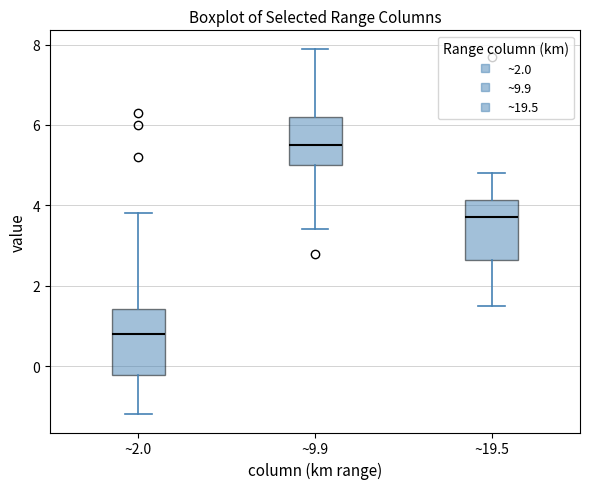

Reading left to right, read every box against the y-axis: the position of its median line, the range the box covers, and the ends of its whiskers. The values are not printed on the chart, so give them approximately, as read against the axis.

~2.0: median 0.8, box -0.2 to 1.4, whiskers -1.2 to 3.8
~9.9: median 5.6, box 5.0 to 6.2, whiskers 3.4 to 8.0
~19.5: median 3.8, box 2.6 to 4.2, whiskers 1.6 to 4.8